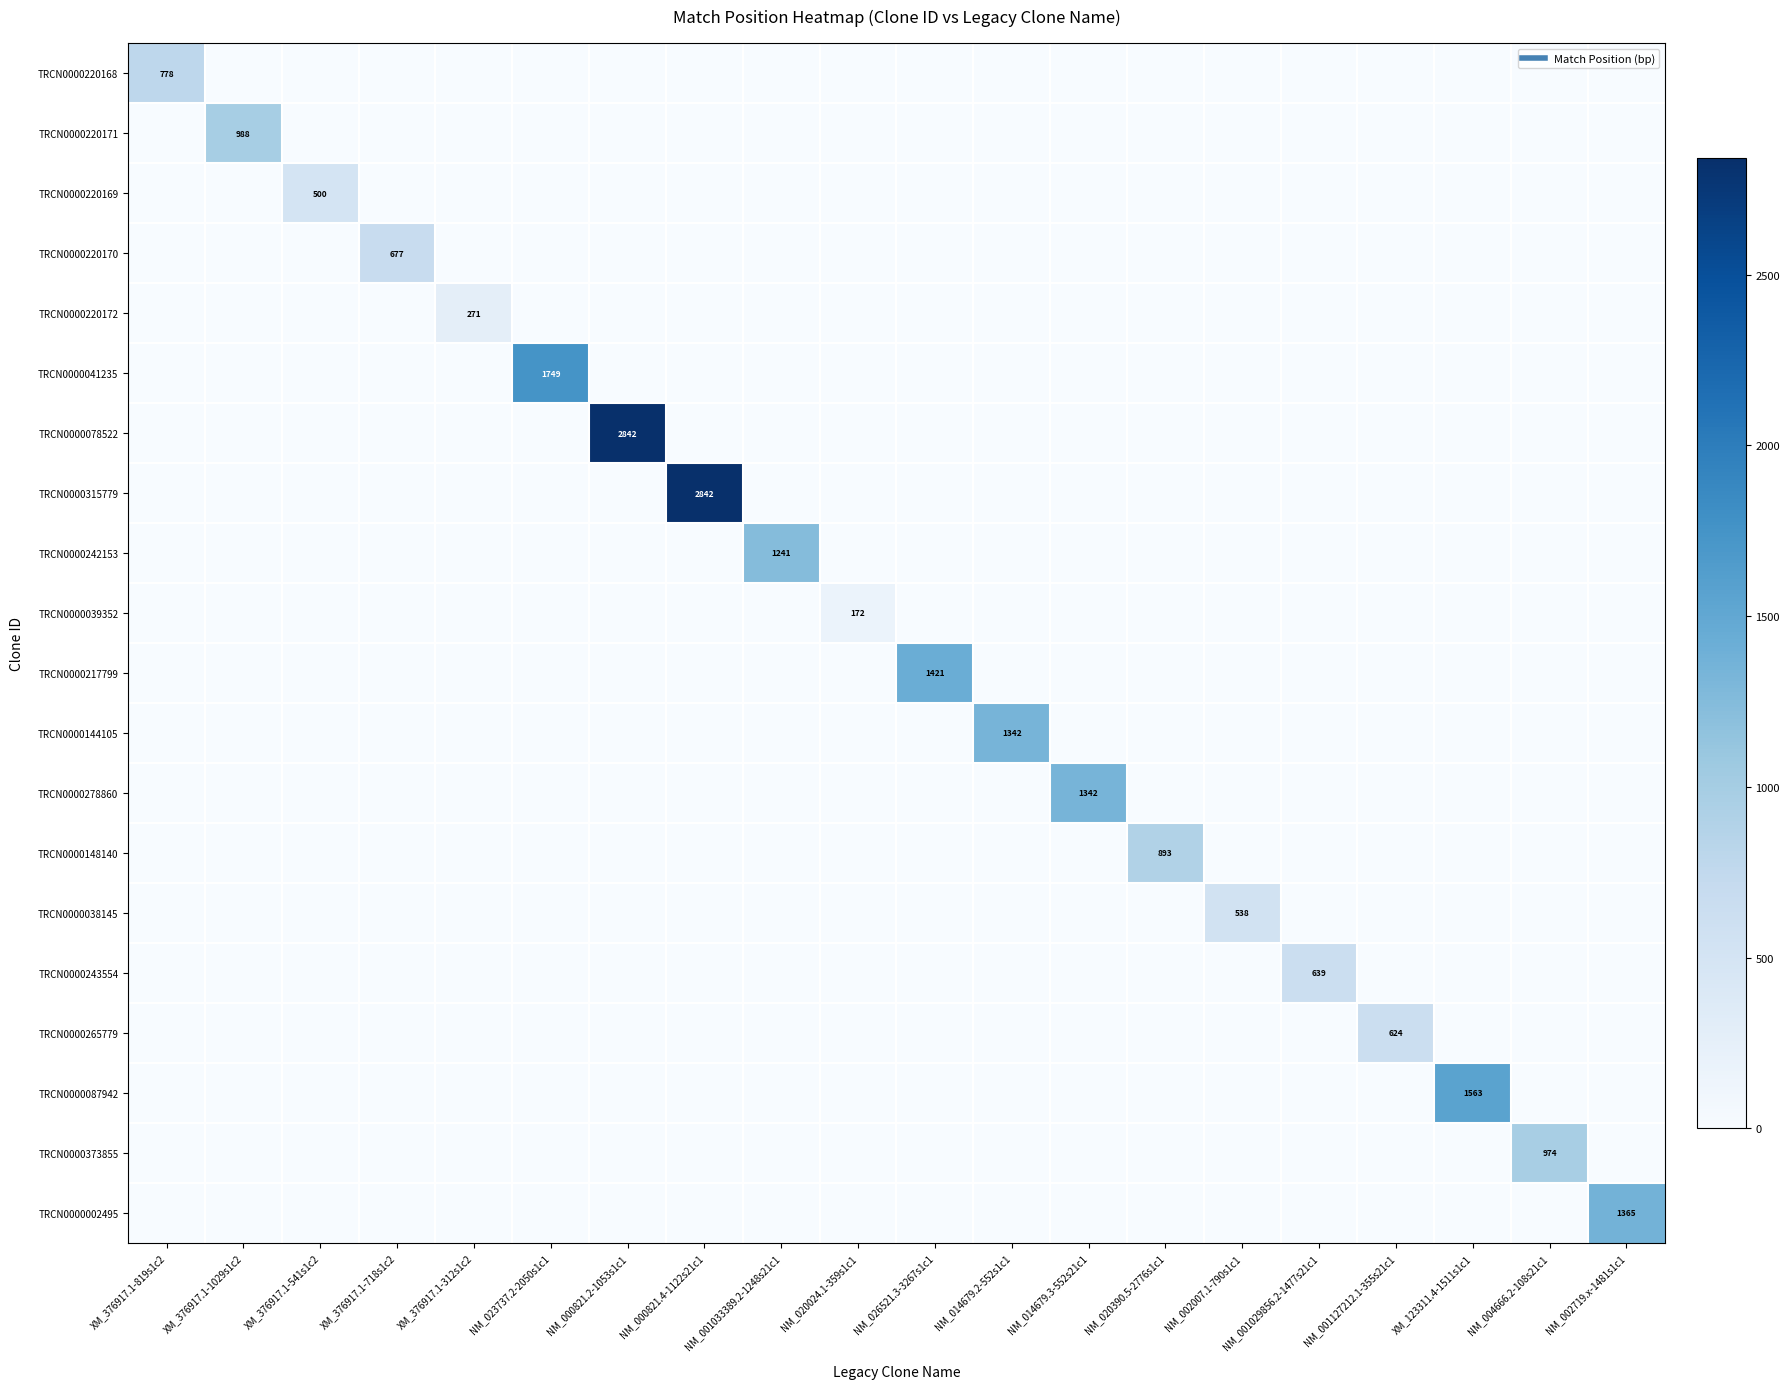

True or false: TRCN0000265779 has a value of 321 at NM_002007.1-790s1c1.

False